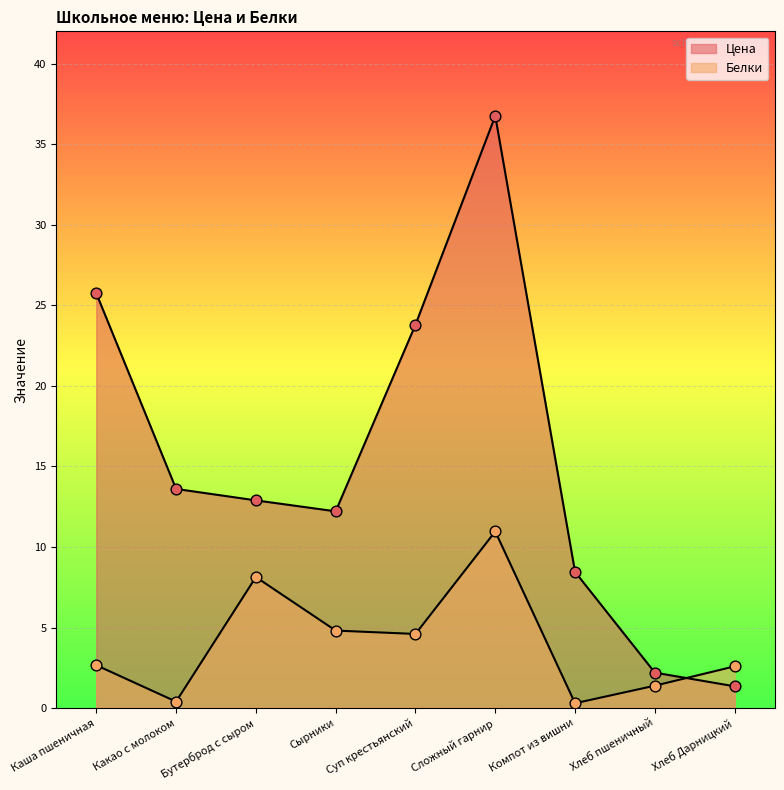

At how many categories does at least one series exceed 10?

6